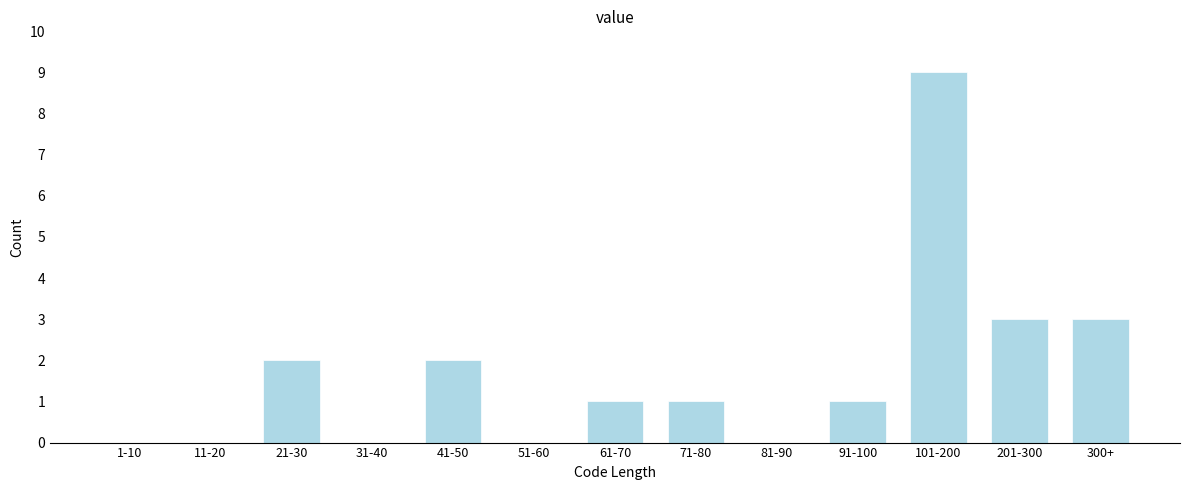

Reading right to left, what are all the values shown in this chart?

300+=3	201-300=3	101-200=9	91-100=1	81-90=0	71-80=1	61-70=1	51-60=0	41-50=2	31-40=0	21-30=2	11-20=0	1-10=0